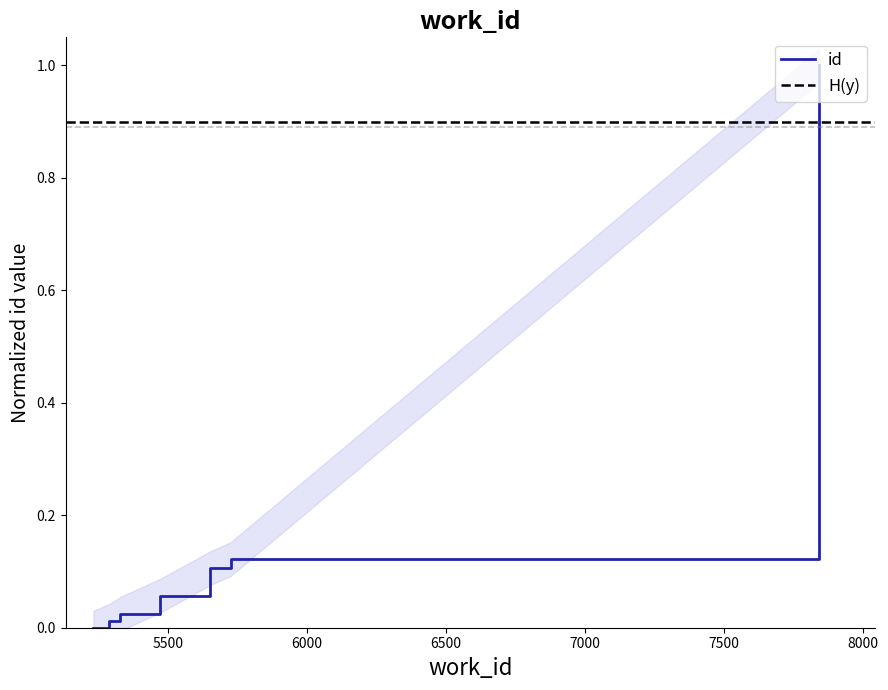

What is the change in value from 5653 to 7844?

+0.9